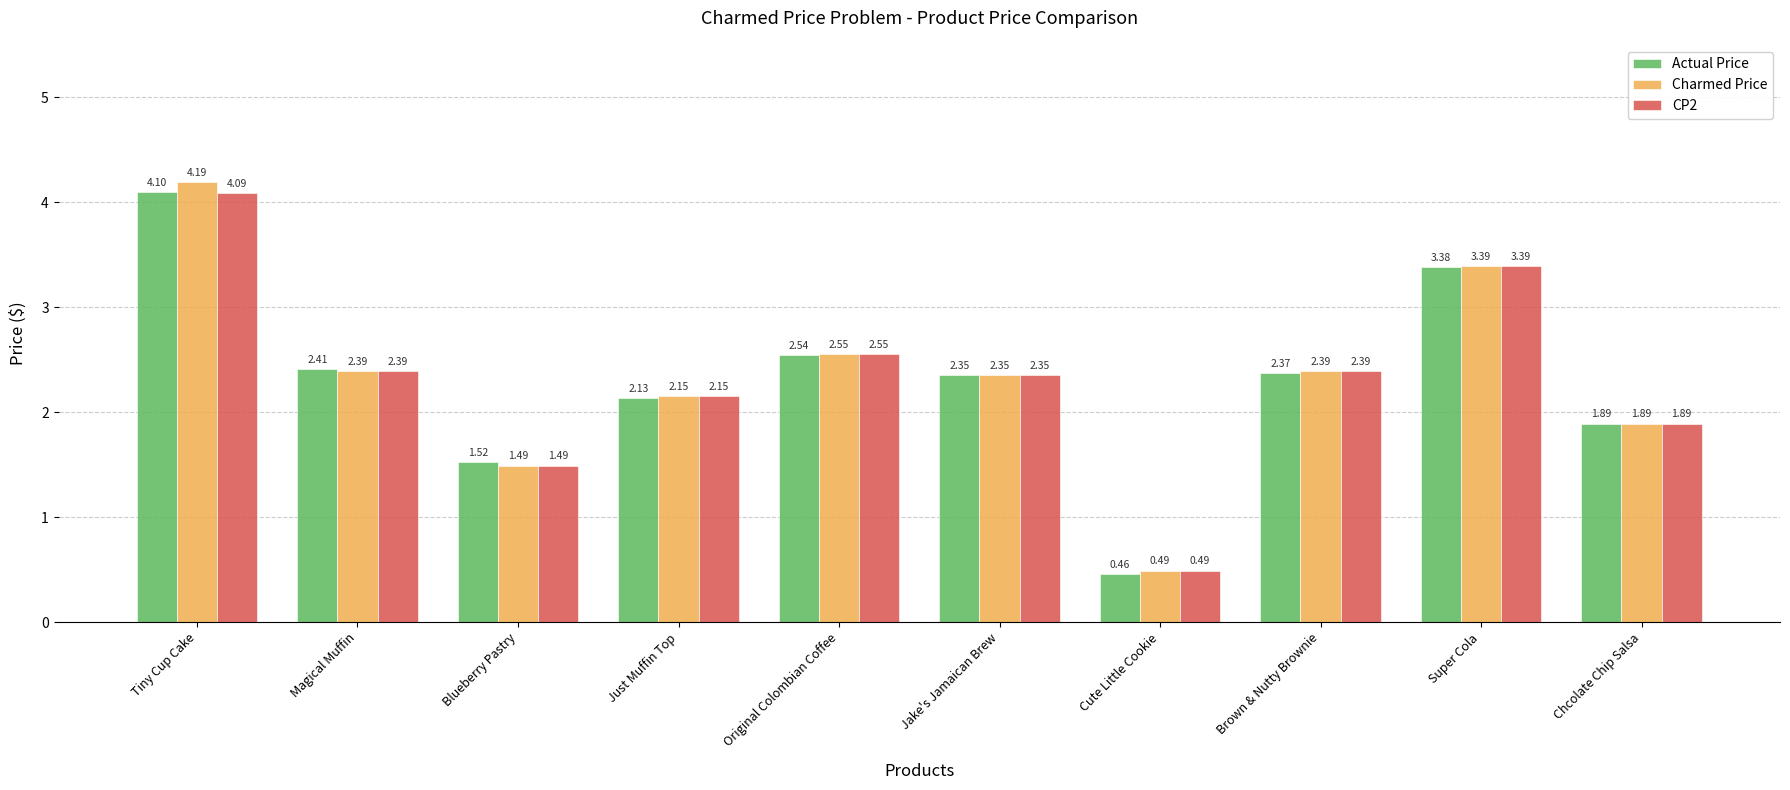

What is the label of the 6th bar from the right?

Original Colombian Coffee